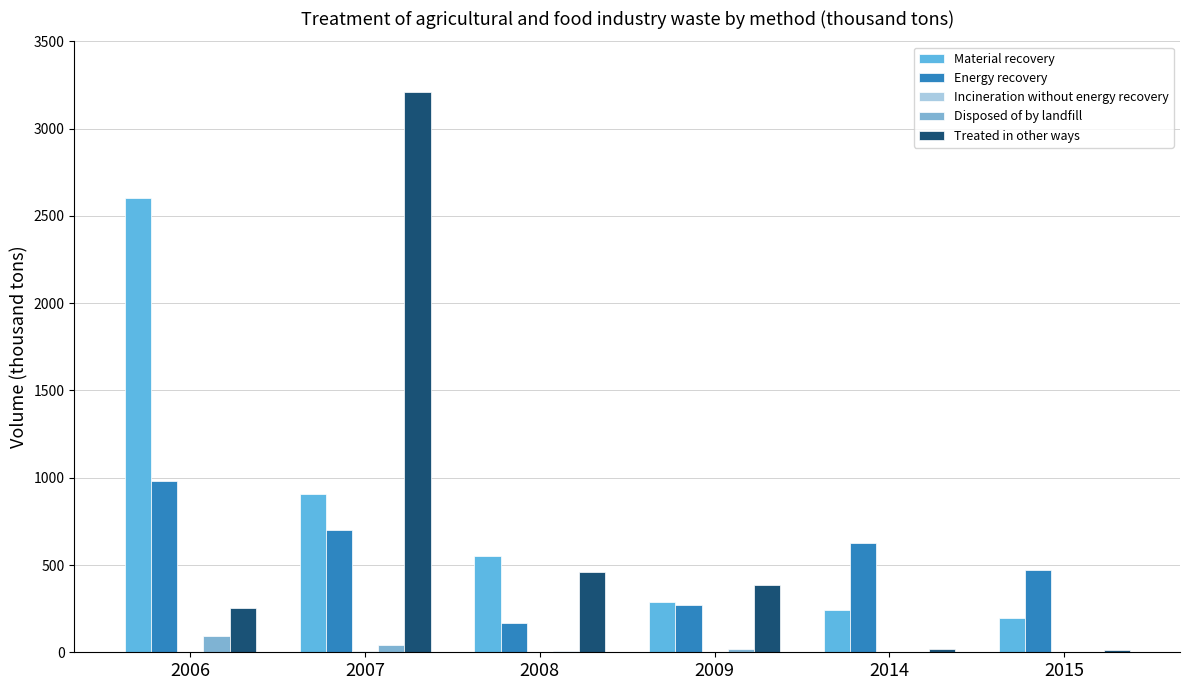

Are the bars horizontal?

No